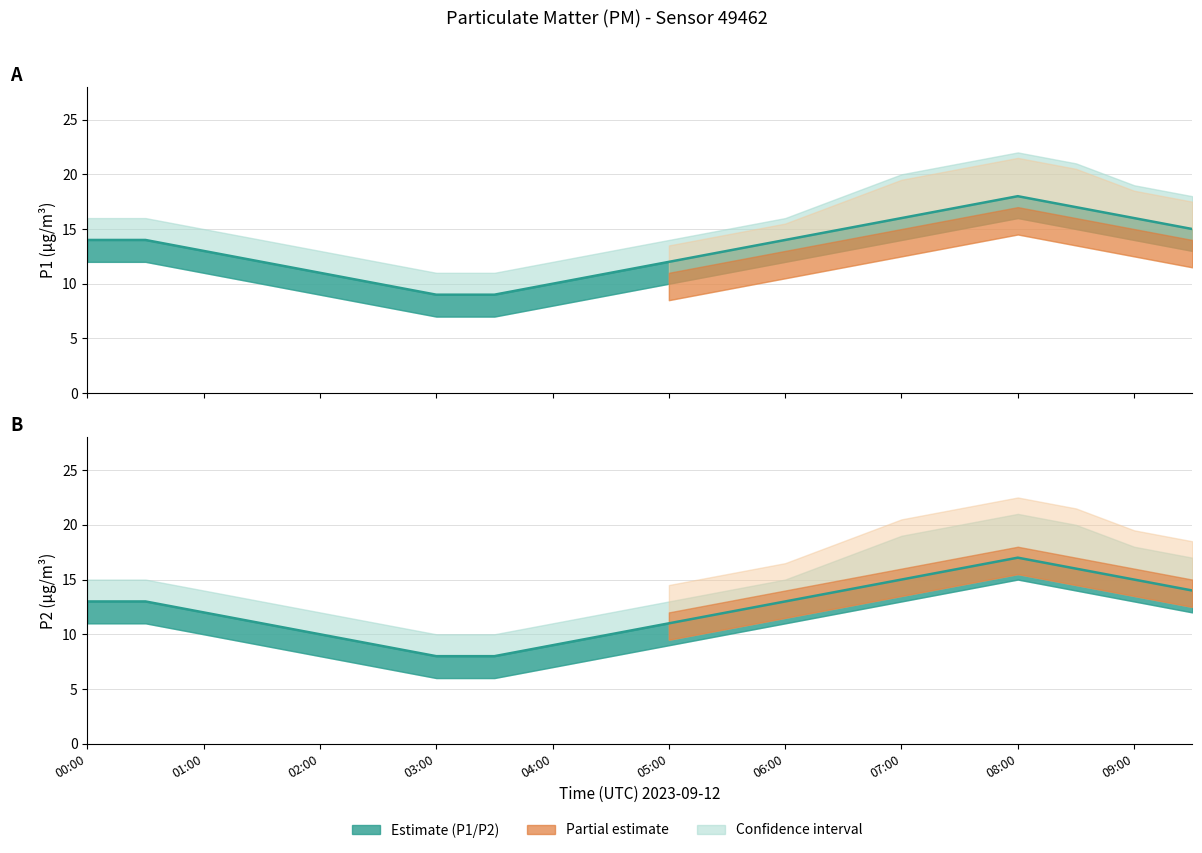

True or false: P1 mean and P2 mean intersect in this chart.

False